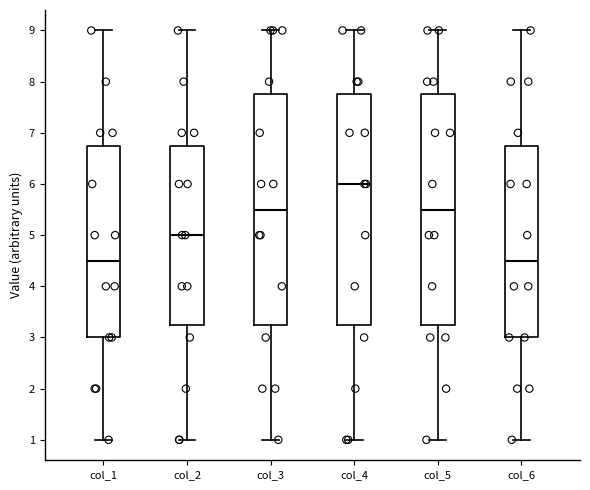

Reading left to right, transcribe this box plot: for each box, give where its median line is, the range the box spans, and where its two whiskers end, as read against the y-axis. The values are not printed on the chart, so give them approximately, as read against the axis.

col_1: median 4.5, box 3.0 to 6.8, whiskers 1.0 to 9.0
col_2: median 5.0, box 3.3 to 6.8, whiskers 1.0 to 9.0
col_3: median 5.5, box 3.3 to 7.8, whiskers 1.0 to 9.0
col_4: median 6.0, box 3.3 to 7.8, whiskers 1.0 to 9.0
col_5: median 5.5, box 3.3 to 7.8, whiskers 1.0 to 9.0
col_6: median 4.5, box 3.0 to 6.8, whiskers 1.0 to 9.0